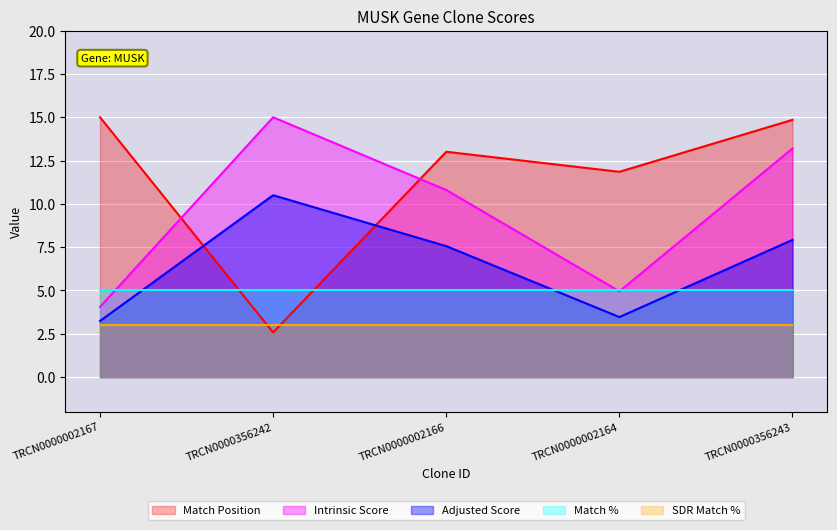

The Adjusted Score series shows 0.9 at TRCN0000002164. True or false?

False